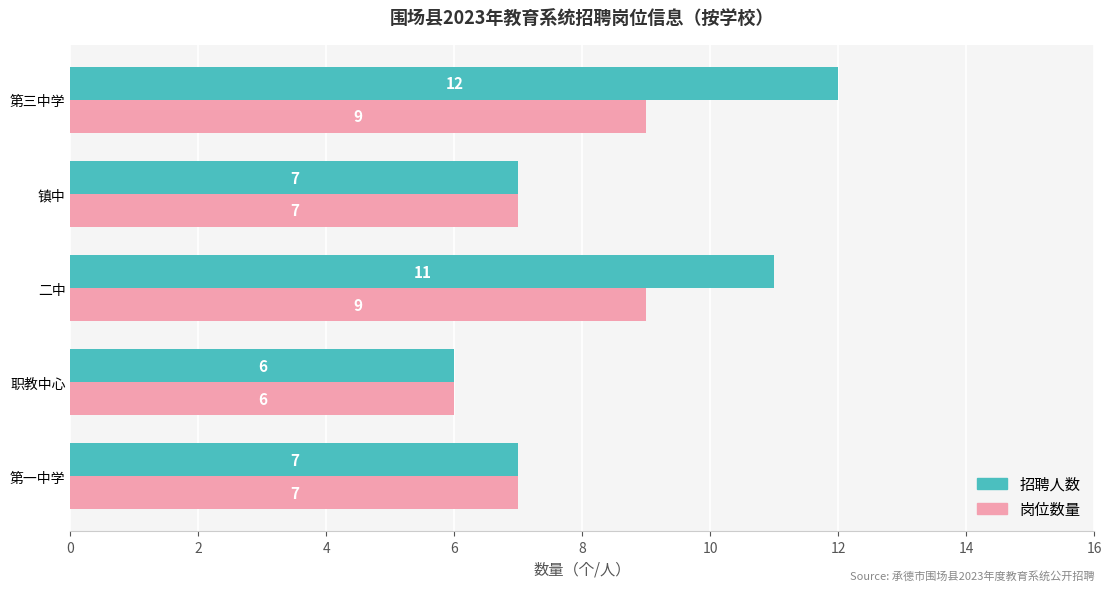

What is the greatest value displayed?

12